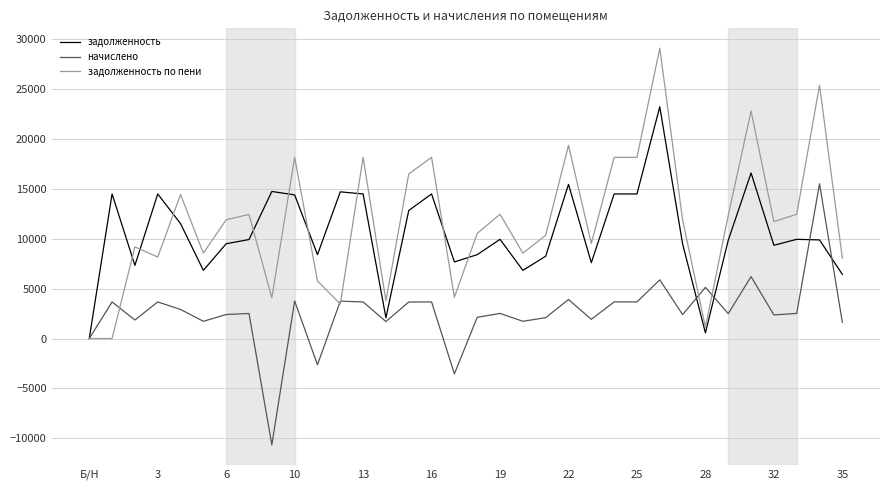

Which series has the largest range (max minus min)?

задолженность по пени